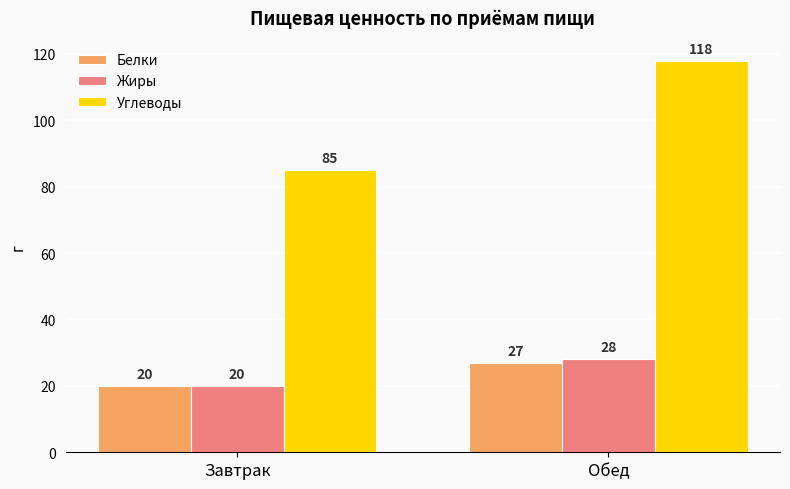

Which category has the highest value across all series?

Обед